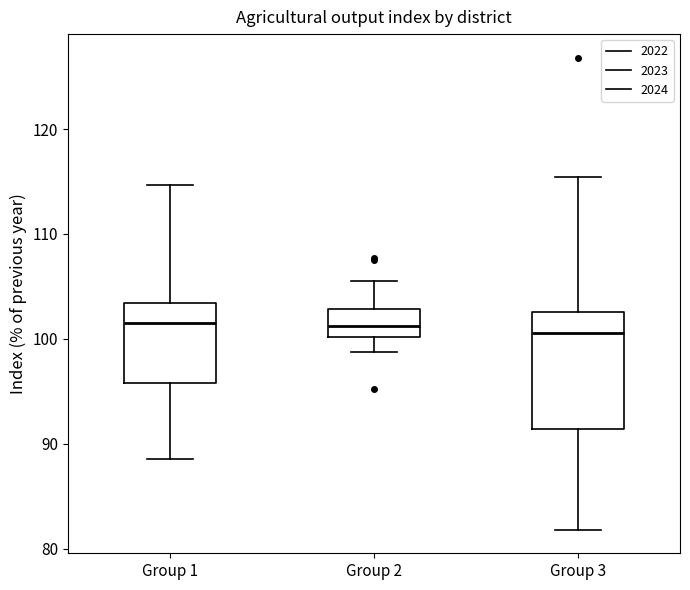

Reading left to right, read every box against the y-axis: the position of its median line, the range the box covers, and the ends of its whiskers. The values are not printed on the chart, so give them approximately, as read against the axis.

Group 1: median 102, box 96 to 103, whiskers 89 to 115
Group 2: median 101, box 100 to 103, whiskers 99 to 106
Group 3: median 101, box 91 to 103, whiskers 82 to 115